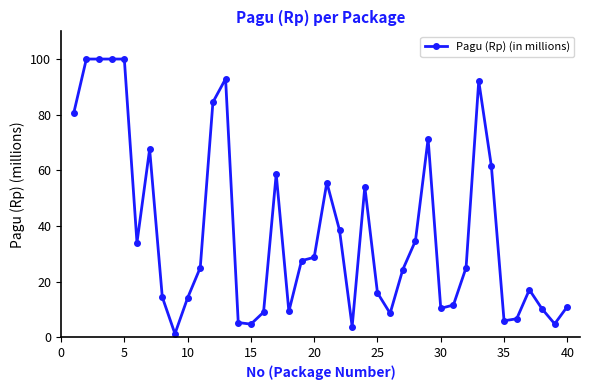

What is the average value?

38.0